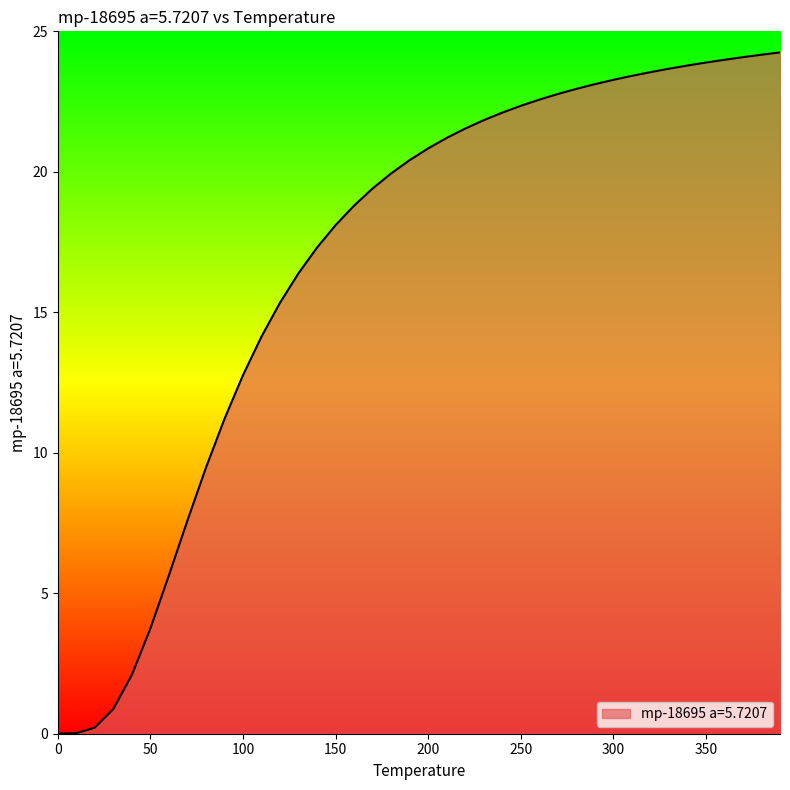

What is the difference between the maximum and minimum values?

24.3